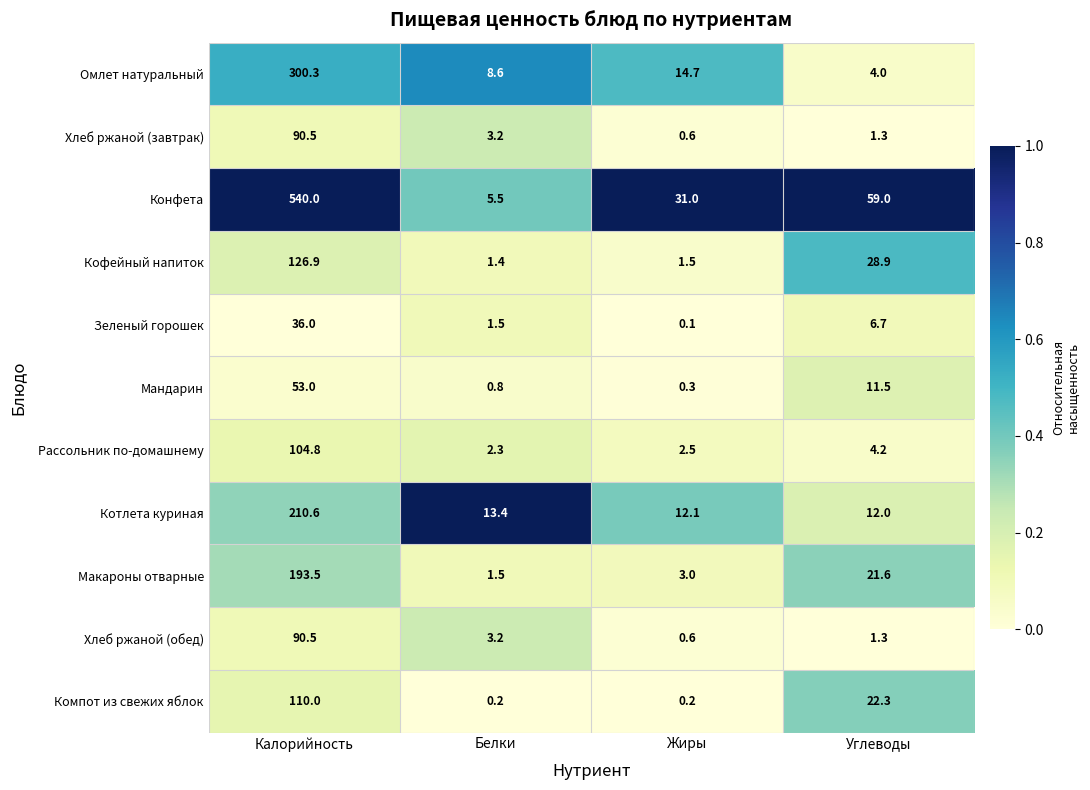

List the labels in order of Мандарин value, largest first.

Калорийность, Углеводы, Белки, Жиры